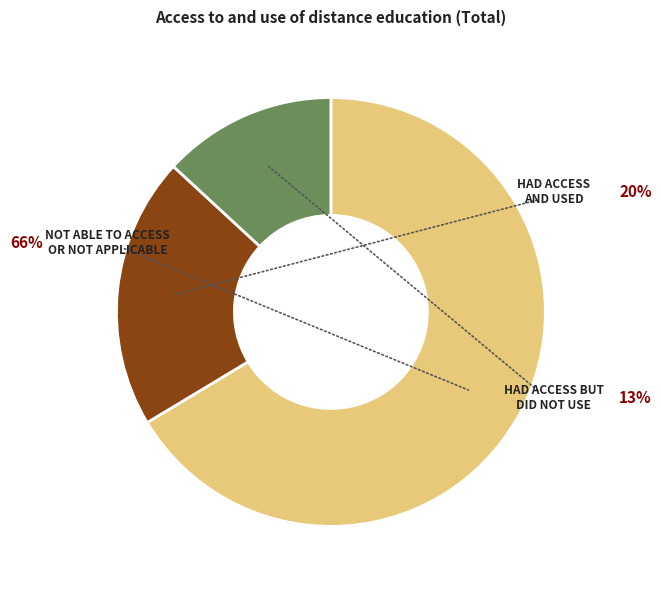

Is there any slice that represents more than half of the pie?

Yes